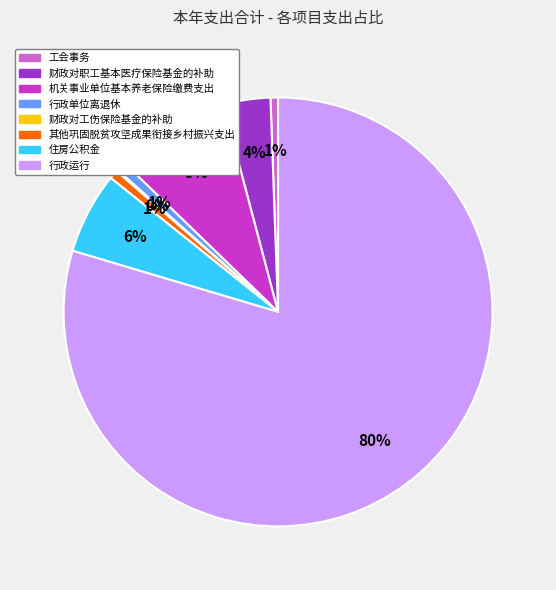

Is it true that 行政单位离退休 is 11% of the pie?

False